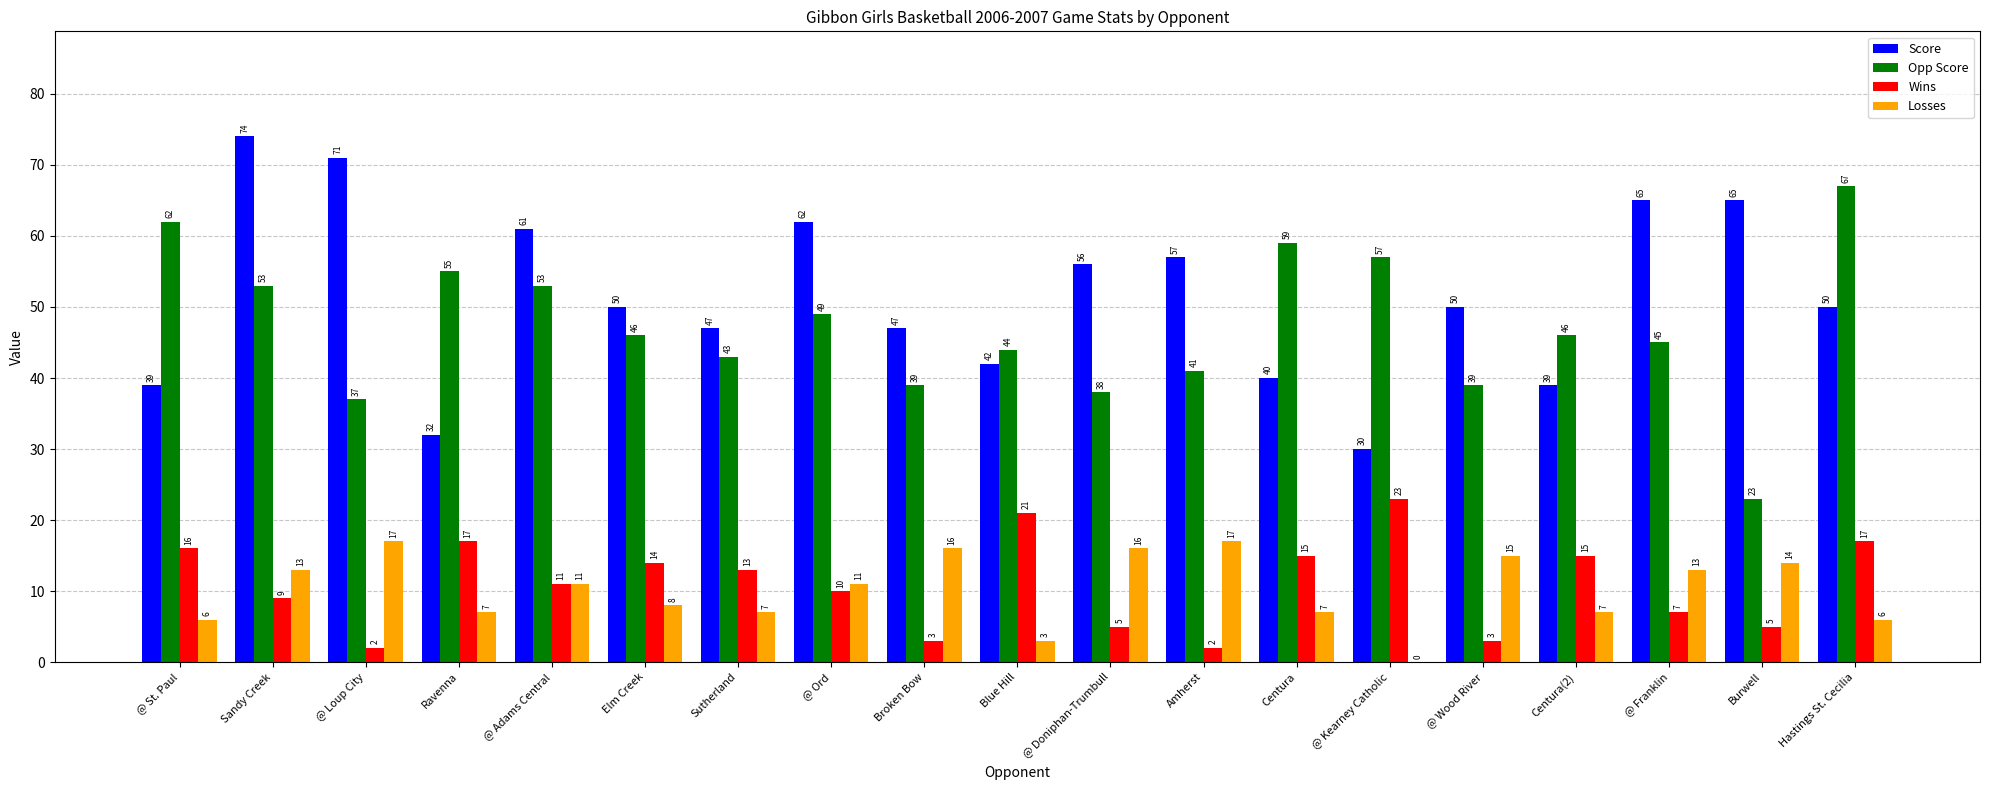

At which category is the sum across all series the highest?

Sandy Creek